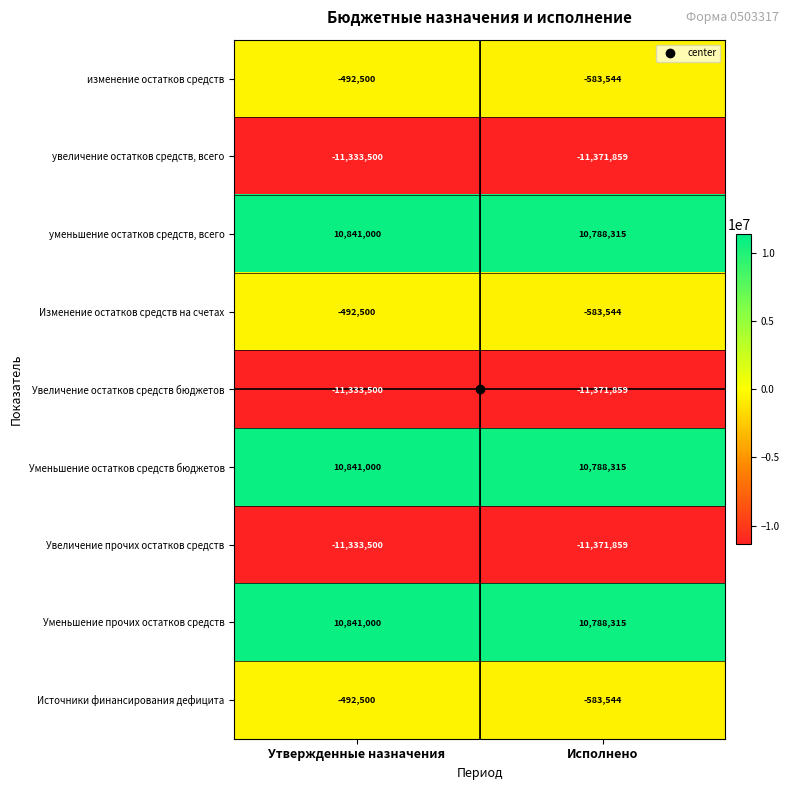

What is the spread (max minus min) of values at Исполнено?

22160174